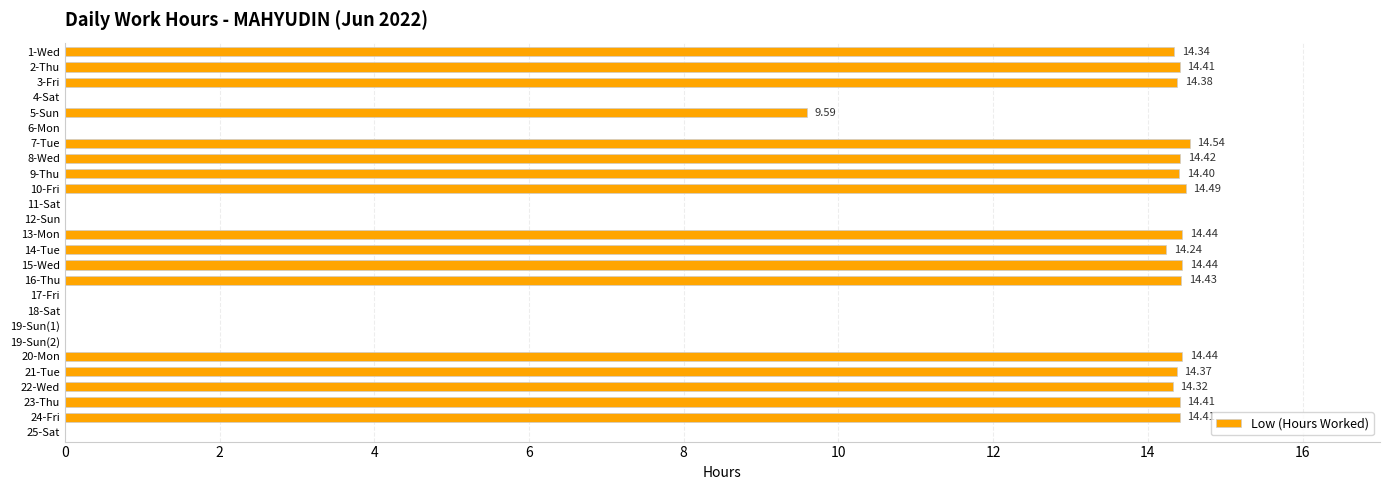

Approximately how many times larger is the value at 21-Tue compared to 13-Mon?

1.0